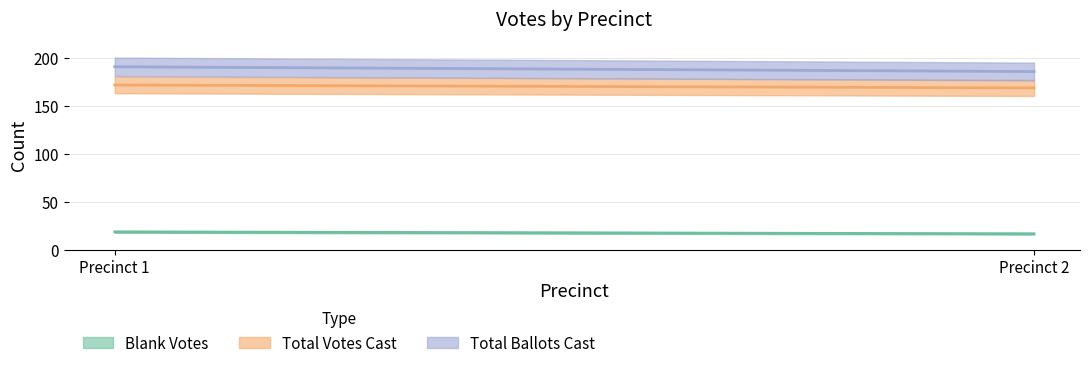

Is it true that Blank Votes equals 17 at Precinct 2?

True